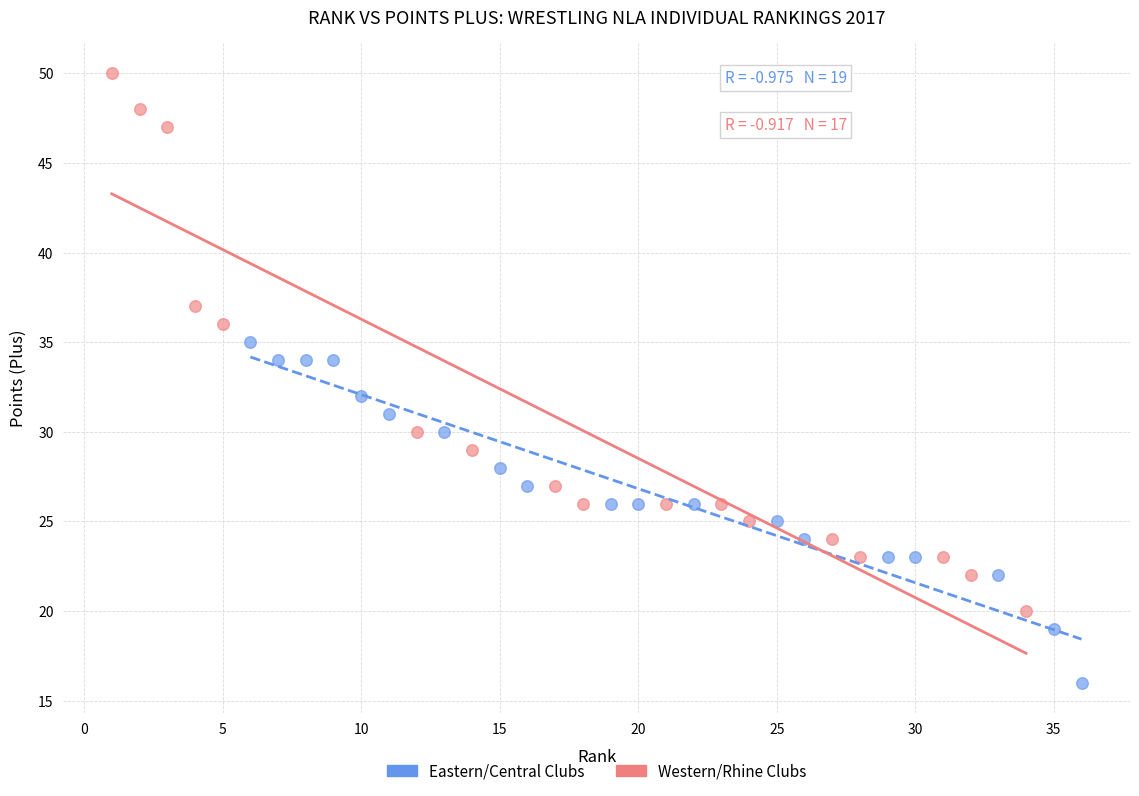

What are all the series names shown in the legend?

Eastern/Central Clubs, Western/Rhine Clubs